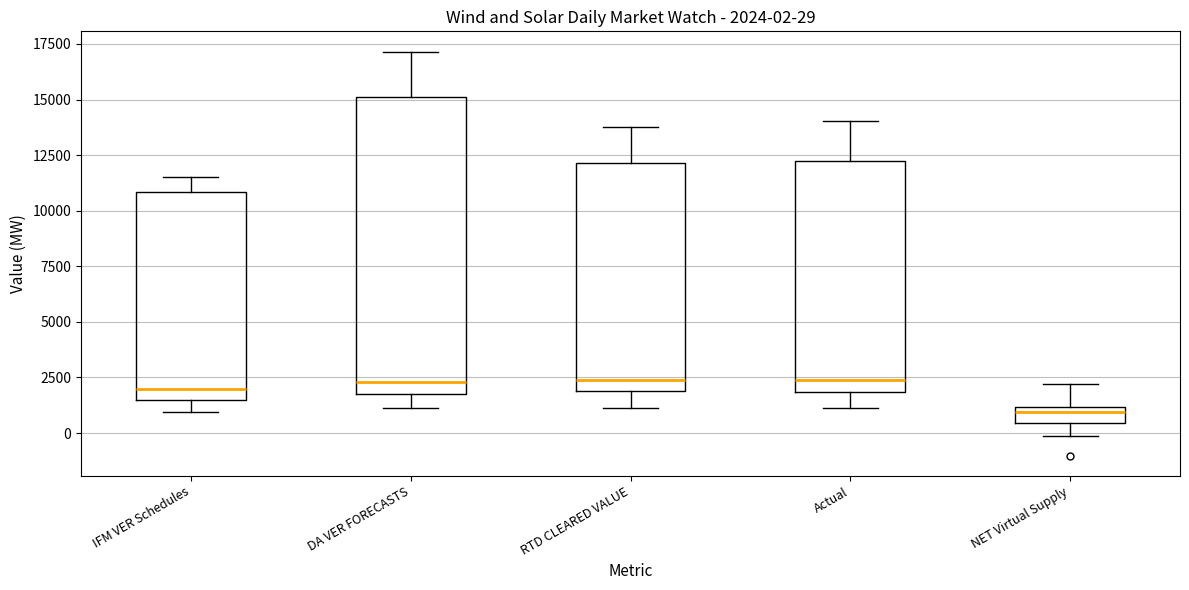

Comparing the boxes themselves (not the whiskers), which one is the tallest?

DA VER FORECASTS